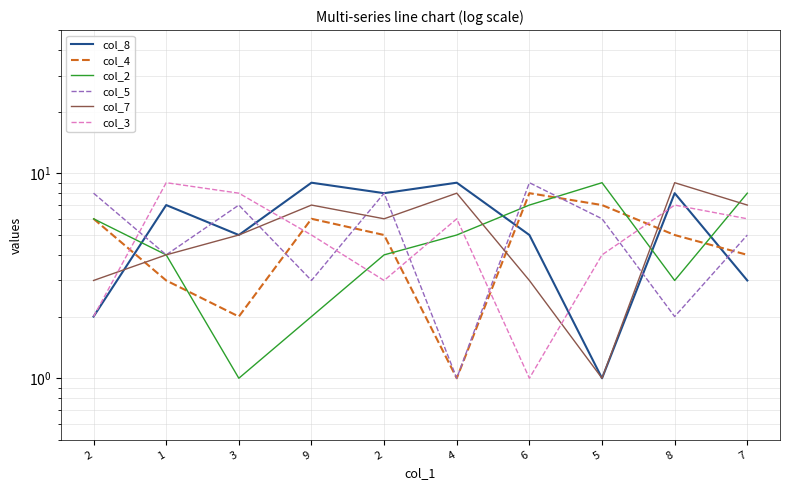

True or false: col_4 and col_7 cross at least once.

True